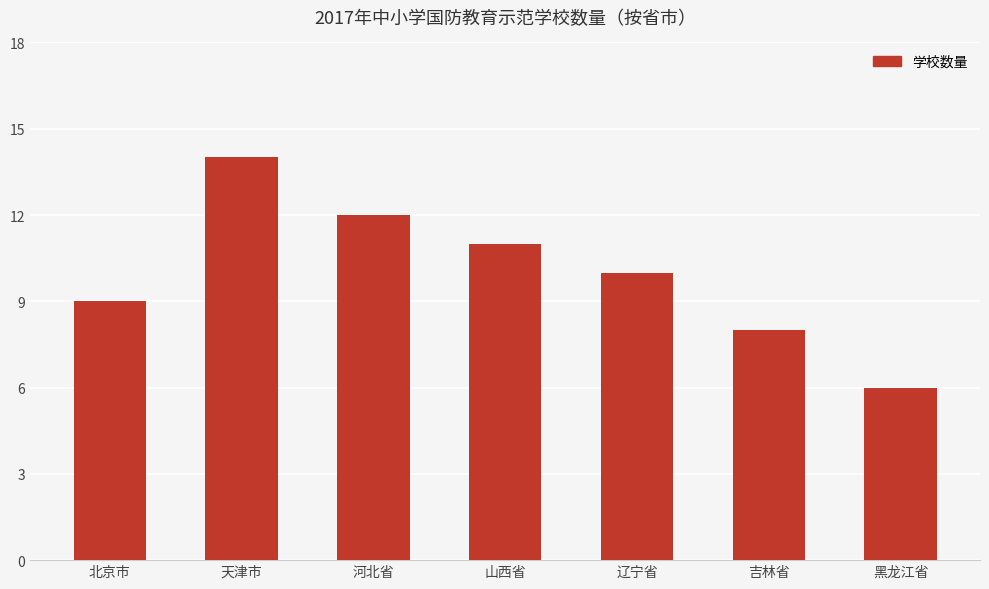

Reading left to right, list all the values displayed in this chart.

北京市=9	天津市=14	河北省=12	山西省=11	辽宁省=10	吉林省=8	黑龙江省=6